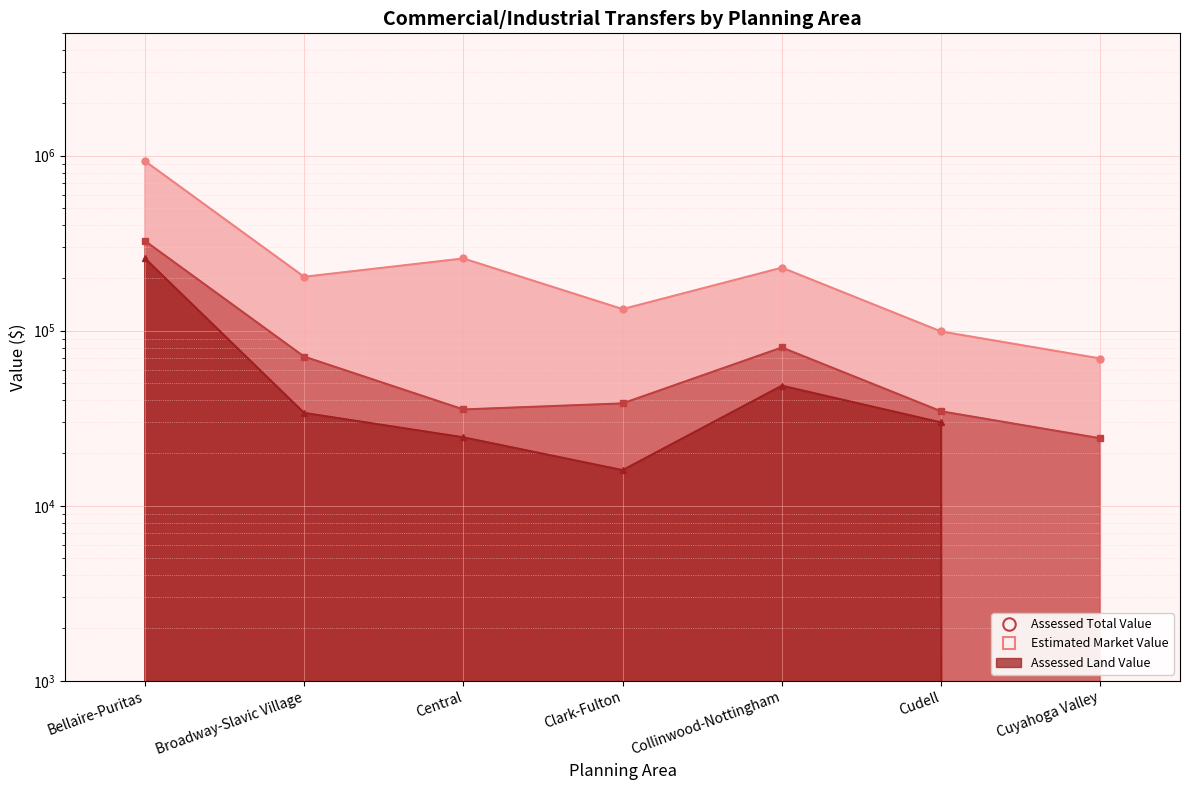

Which category has the lowest value in the Assessed Total Value series?

Cuyahoga Valley